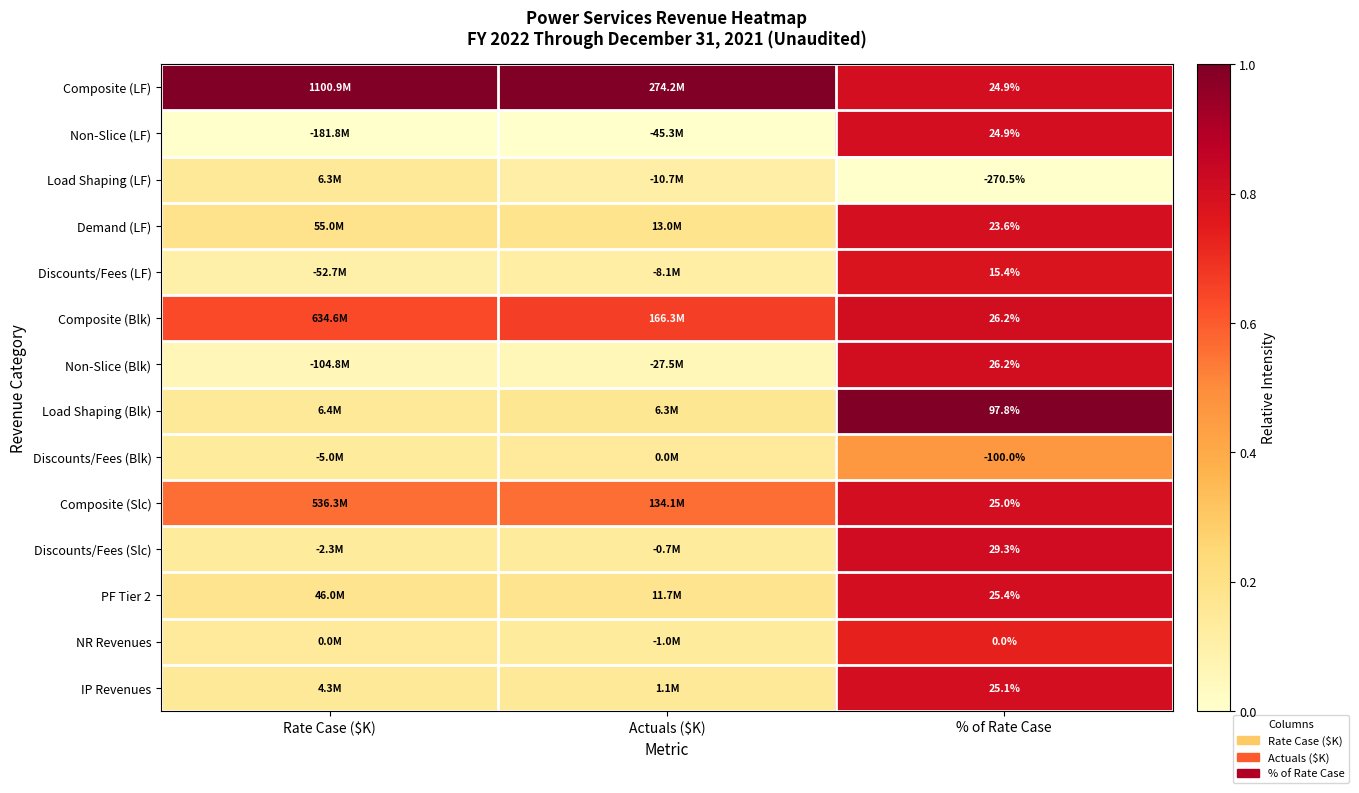

Is the value of Discounts/Fees (Slc) at % of Rate Case greater than the value of IP Revenues at % of Rate Case?

Yes